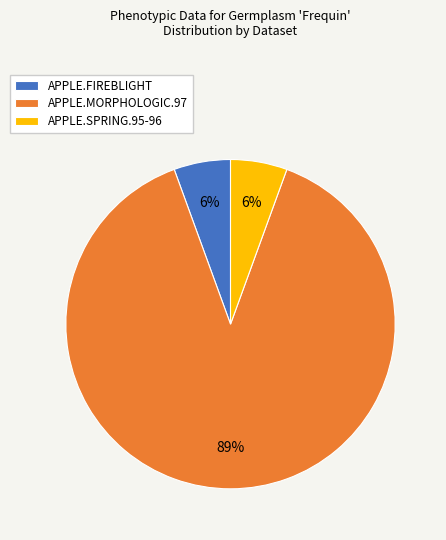

The APPLE.FIREBLIGHT slice represents 6% of the pie. True or false?

True